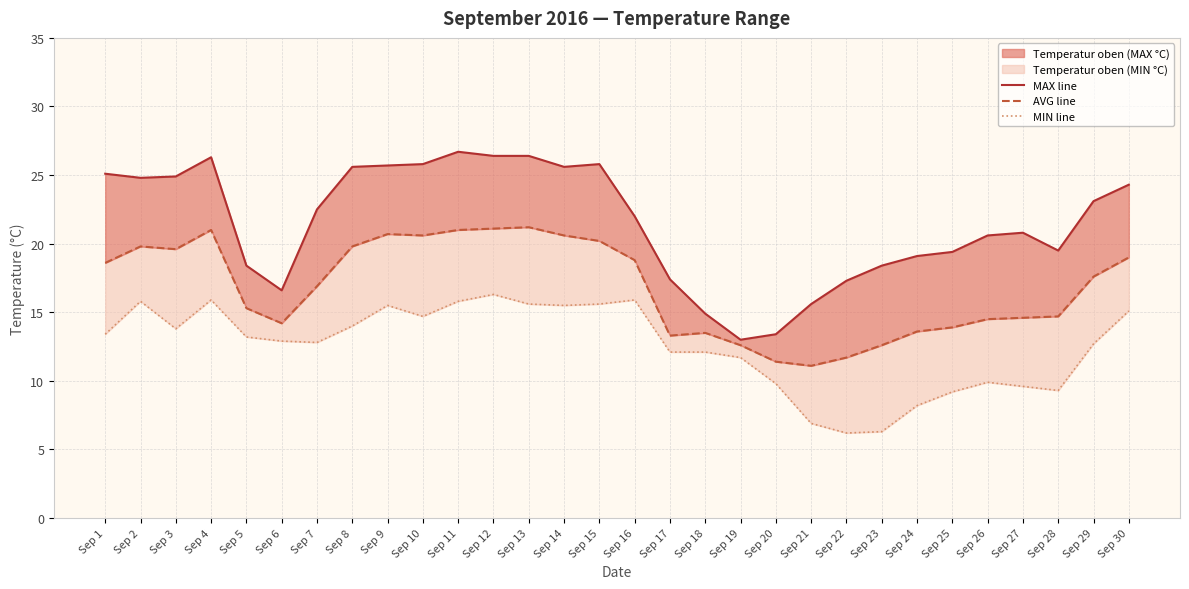

Reading left to right, transcribe all the data shown in this chart.

MAX °C line: Sep 1=25.1	Sep 2=24.8	Sep 3=24.9	Sep 4=26.3	Sep 5=18.4	Sep 6=16.6	Sep 7=22.5	Sep 8=25.6	Sep 9=25.7	Sep 10=25.8	Sep 11=26.7	Sep 12=26.4	Sep 13=26.4	Sep 14=25.6	Sep 15=25.8	Sep 16=22.0	Sep 17=17.4	Sep 18=14.9	Sep 19=13.0	Sep 20=13.4	Sep 21=15.6	Sep 22=17.3	Sep 23=18.4	Sep 24=19.1	Sep 25=19.4	Sep 26=20.6	Sep 27=20.8	Sep 28=19.5	Sep 29=23.1	Sep 30=24.3
AVG °C line: Sep 1=18.6	Sep 2=19.8	Sep 3=19.6	Sep 4=21.0	Sep 5=15.3	Sep 6=14.2	Sep 7=16.9	Sep 8=19.8	Sep 9=20.7	Sep 10=20.6	Sep 11=21.0	Sep 12=21.1	Sep 13=21.2	Sep 14=20.6	Sep 15=20.2	Sep 16=18.8	Sep 17=13.3	Sep 18=13.5	Sep 19=12.6	Sep 20=11.4	Sep 21=11.1	Sep 22=11.7	Sep 23=12.6	Sep 24=13.6	Sep 25=13.9	Sep 26=14.5	Sep 27=14.6	Sep 28=14.7	Sep 29=17.6	Sep 30=19.0
MIN °C line: Sep 1=13.4	Sep 2=15.8	Sep 3=13.8	Sep 4=15.9	Sep 5=13.2	Sep 6=12.9	Sep 7=12.8	Sep 8=14.0	Sep 9=15.5	Sep 10=14.7	Sep 11=15.8	Sep 12=16.3	Sep 13=15.6	Sep 14=15.5	Sep 15=15.6	Sep 16=15.9	Sep 17=12.1	Sep 18=12.1	Sep 19=11.7	Sep 20=9.8	Sep 21=6.9	Sep 22=6.2	Sep 23=6.3	Sep 24=8.2	Sep 25=9.2	Sep 26=9.9	Sep 27=9.6	Sep 28=9.3	Sep 29=12.7	Sep 30=15.1